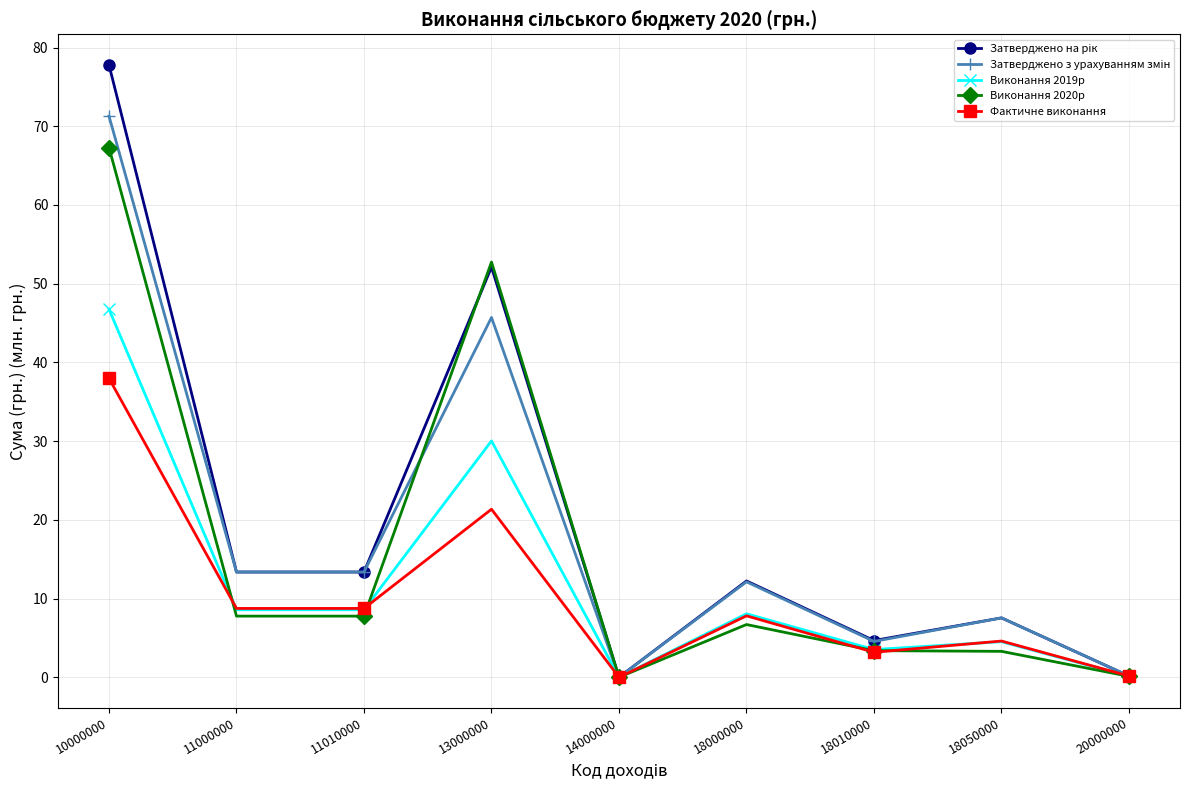

Between which two adjacent categories do Фактичне виконання and Виконання 2019р first intersect?

10000000 and 11000000